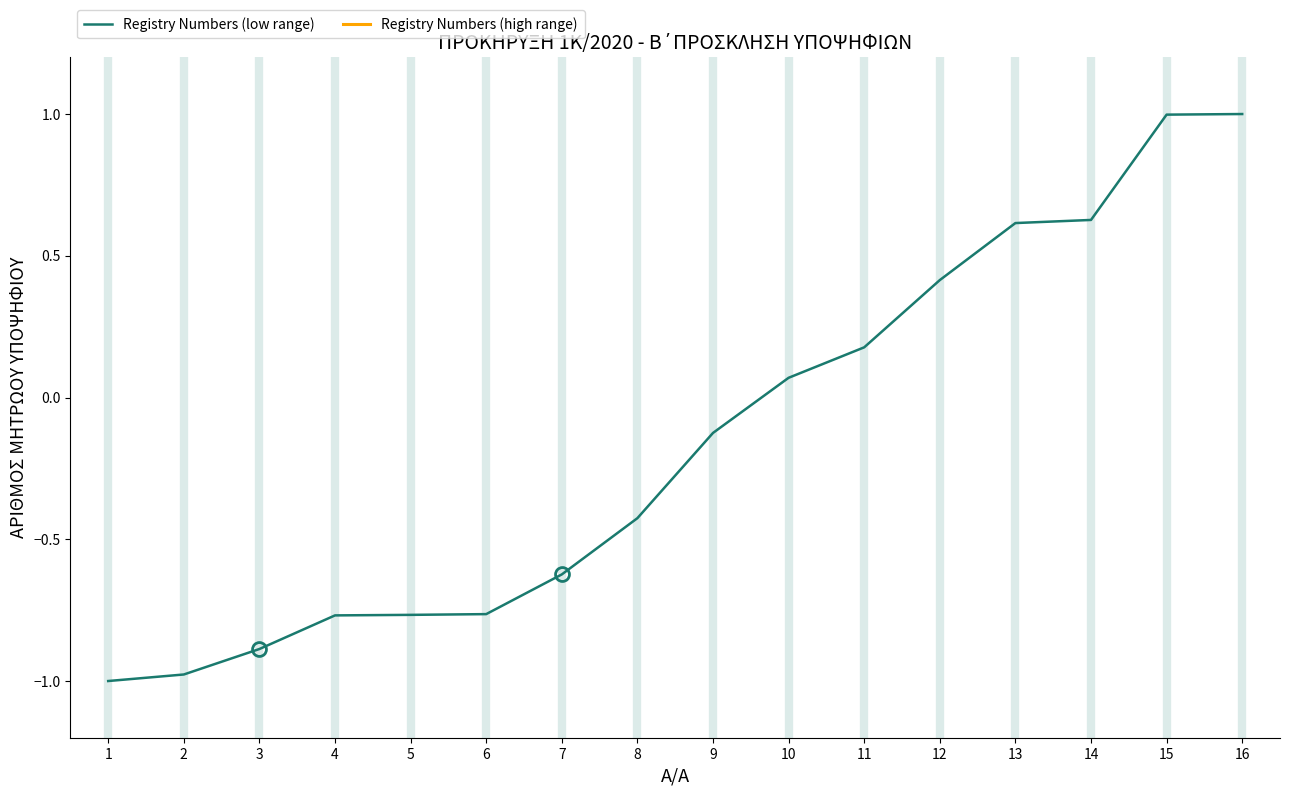

What is the difference between the maximum and minimum values?

2.0